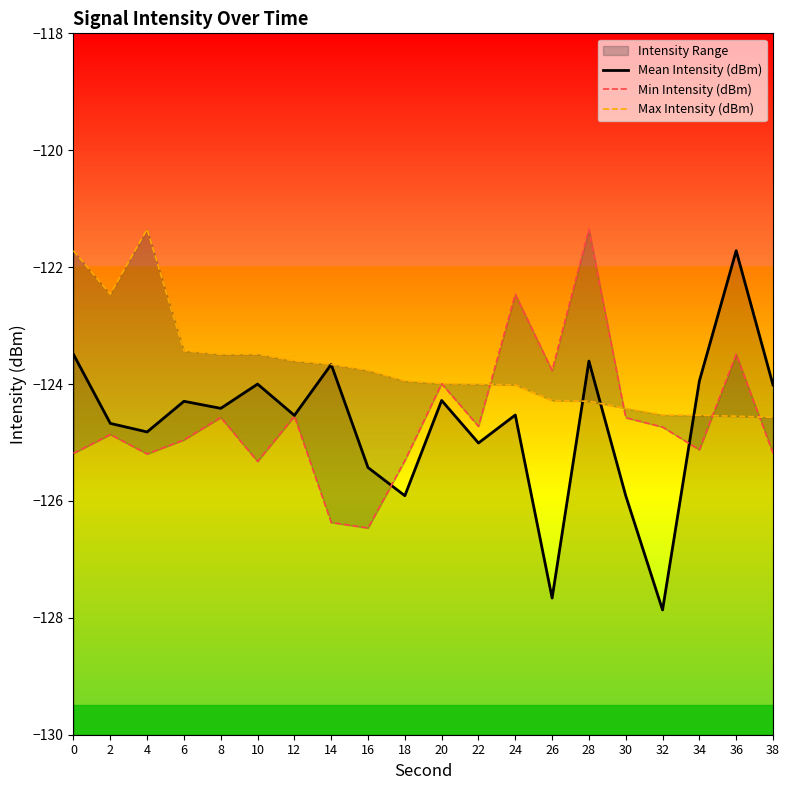

Which series changed the most between 8 and 38?

Max Intensity (dBm)